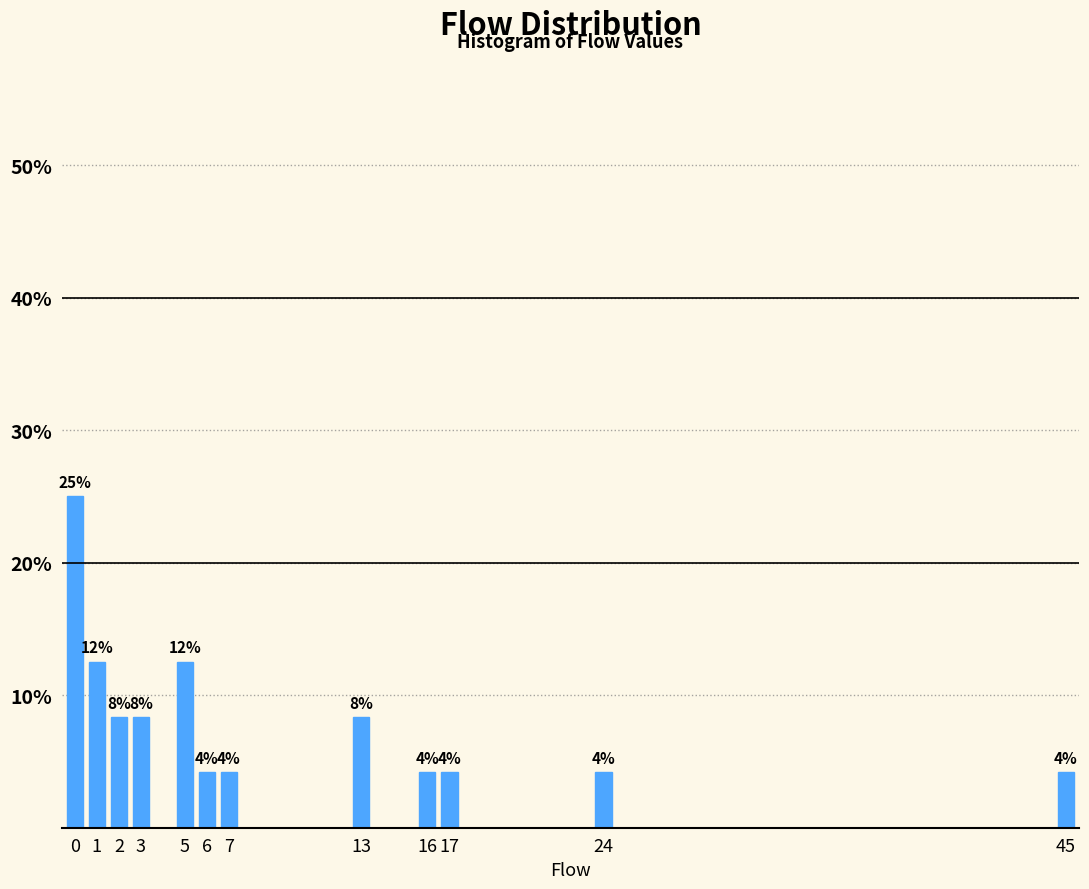

How many bars are there in total?

12